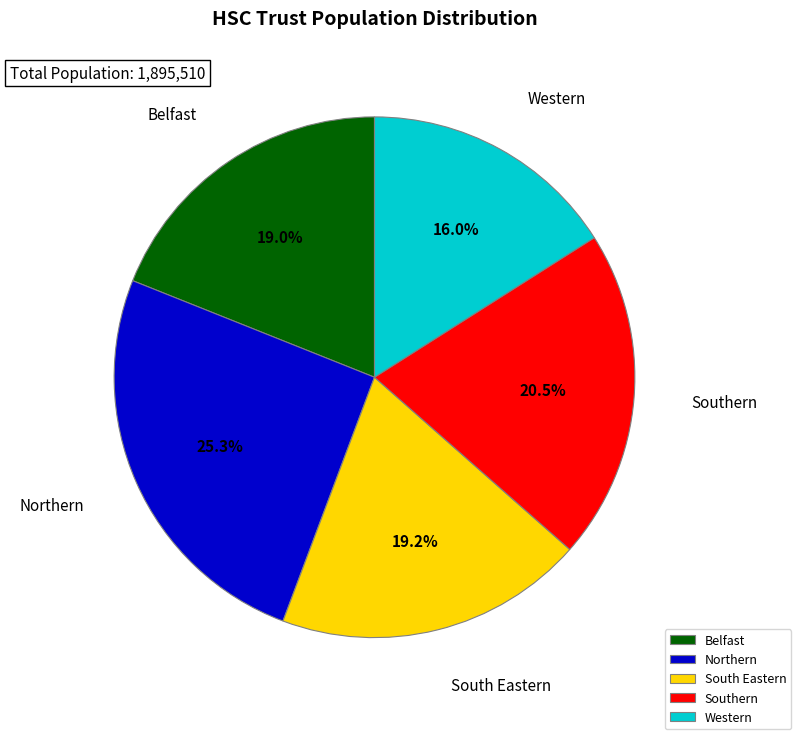

Combined, do Northern and Western account for over 50%?

No